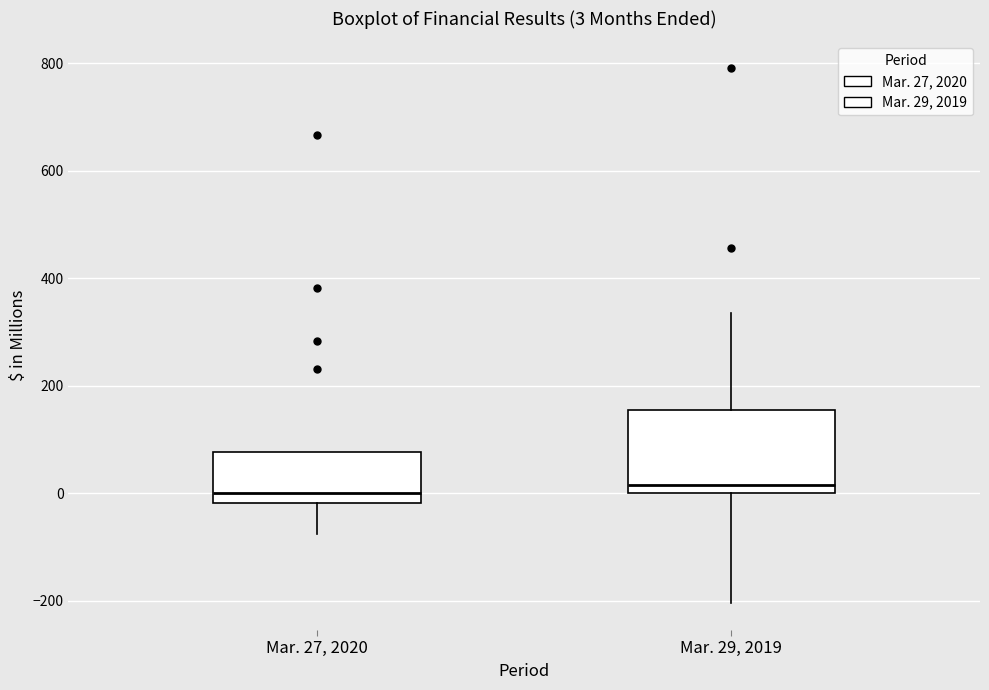

Comparing the boxes themselves (not the whiskers), which one is the tallest?

Mar. 29, 2019